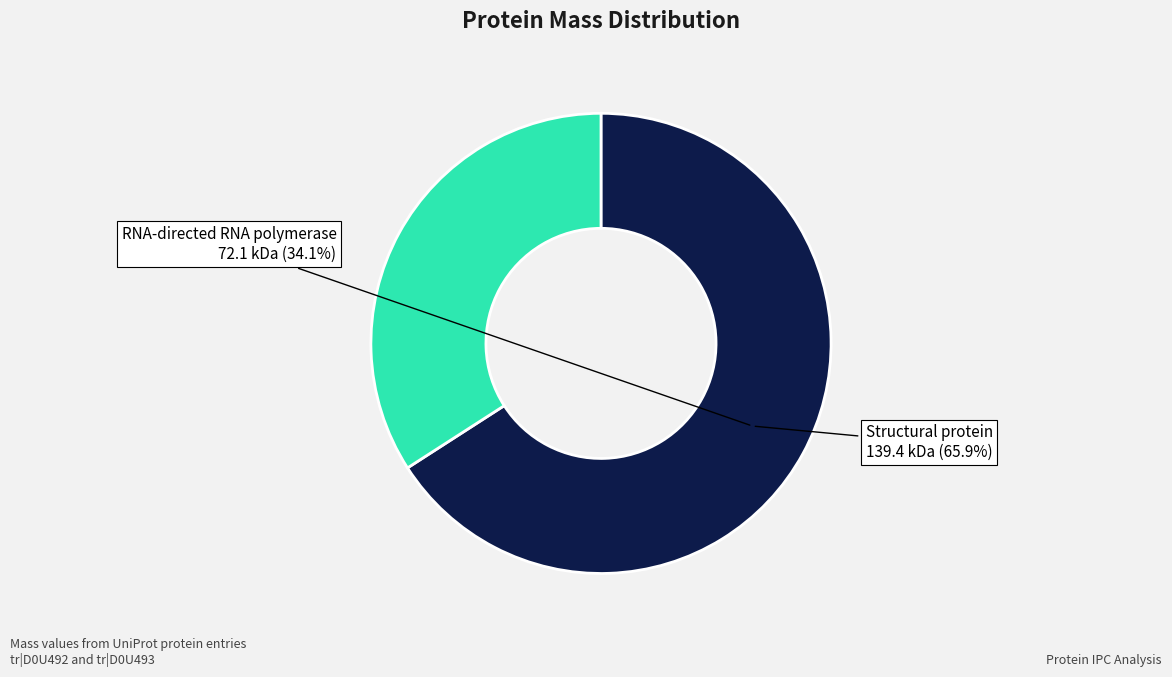

Count the number of slices in the pie.

2